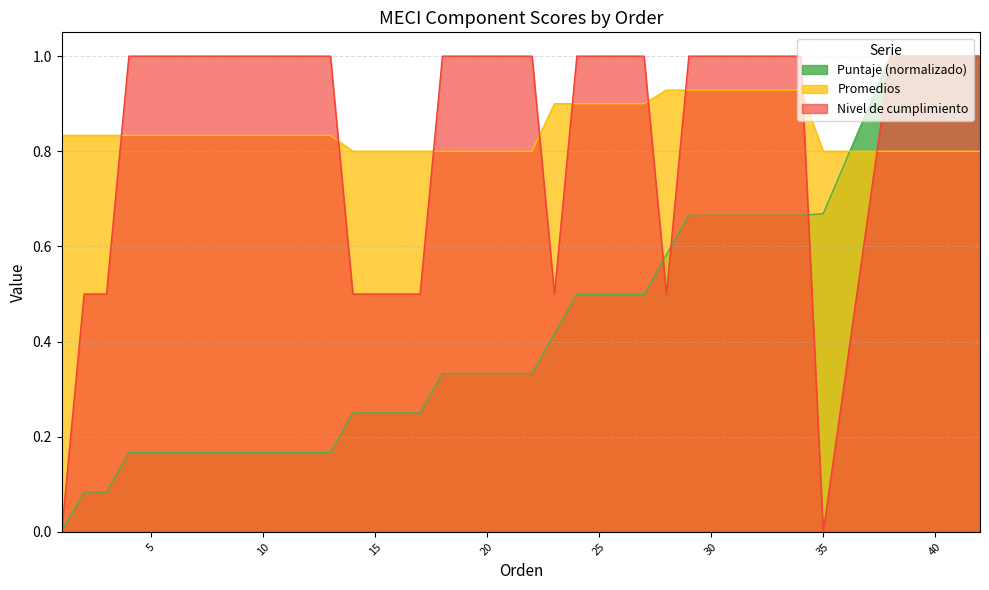

Does the chart have visible grid lines?

Yes